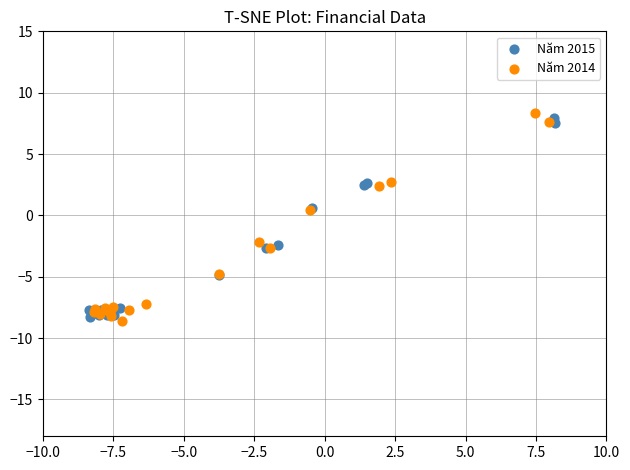

What are all the series names shown in the legend?

Năm 2015, Năm 2014